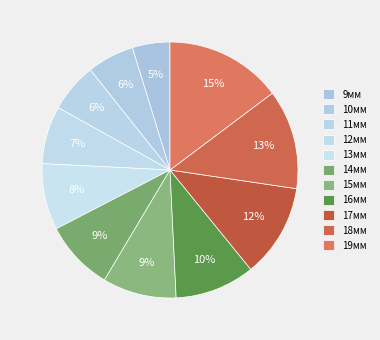

To the nearest percent, what is the average slice percentage?

9%